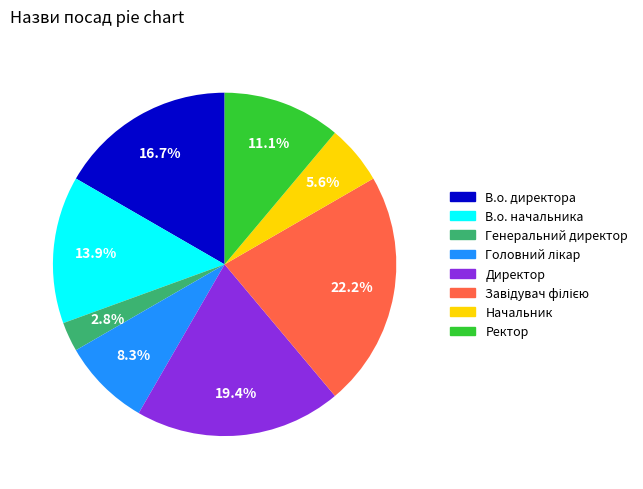

Which has a higher value, В.о. директора or В.о. начальника?

В.о. директора